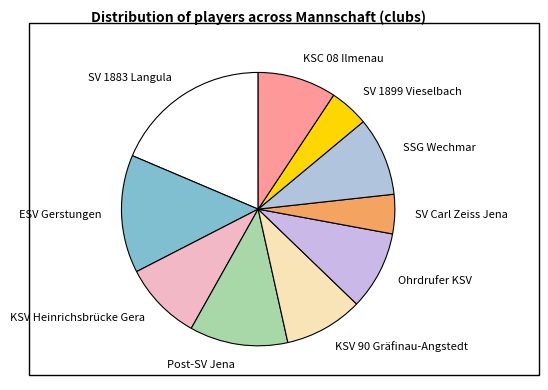

Combined, do ESV Gerstungen and KSC 08 Ilmenau account for over 50%?

No